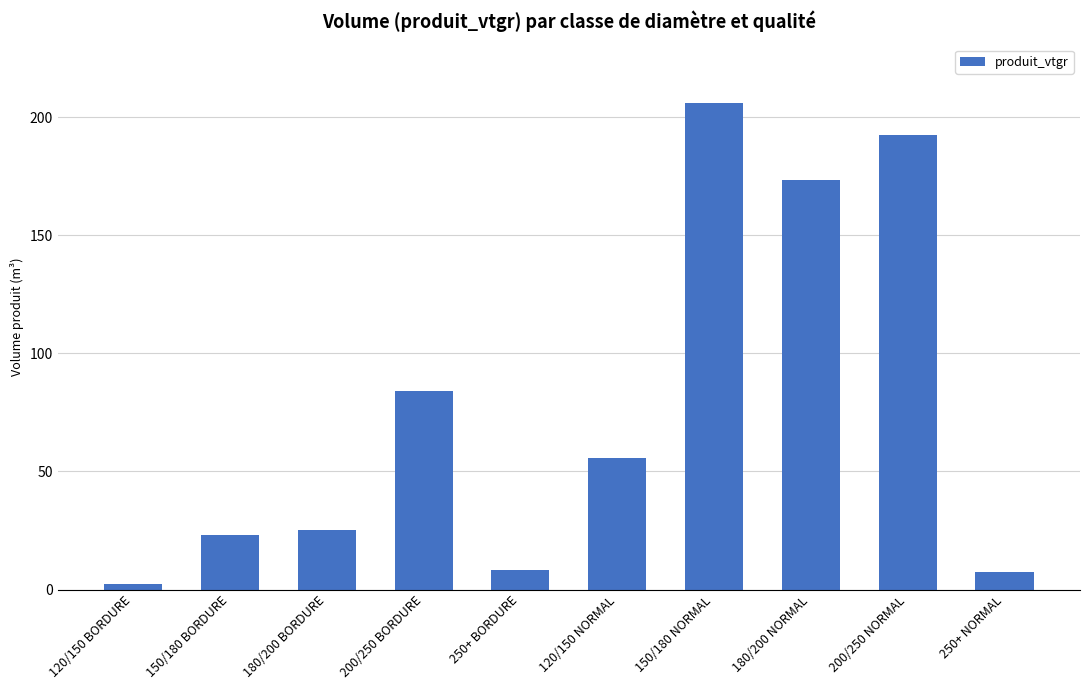

Which label corresponds to the smallest value in the chart?

120/150 BORDURE